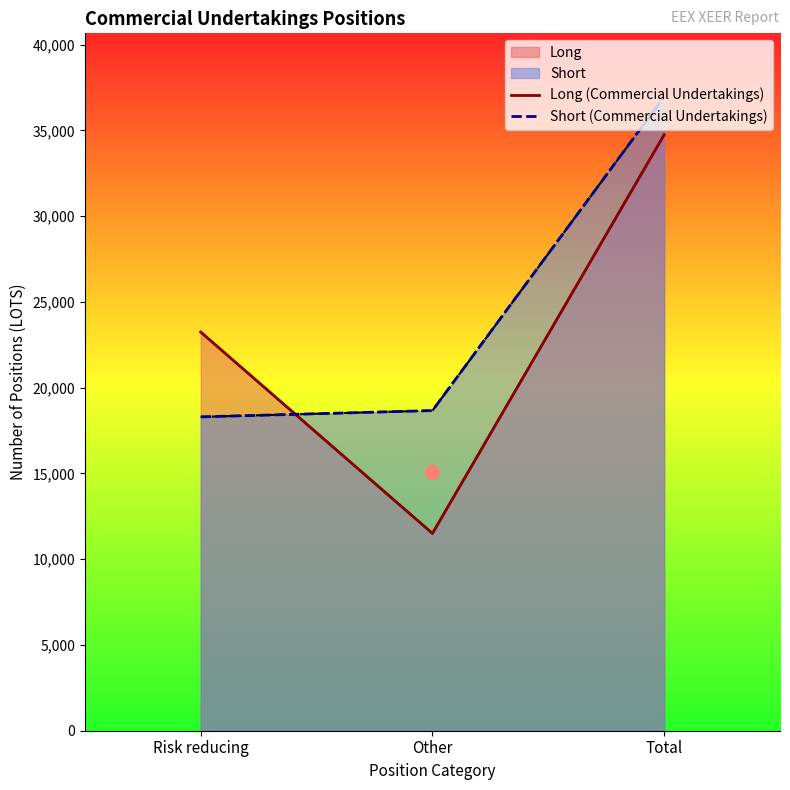

How many lines are shown in the chart?

2